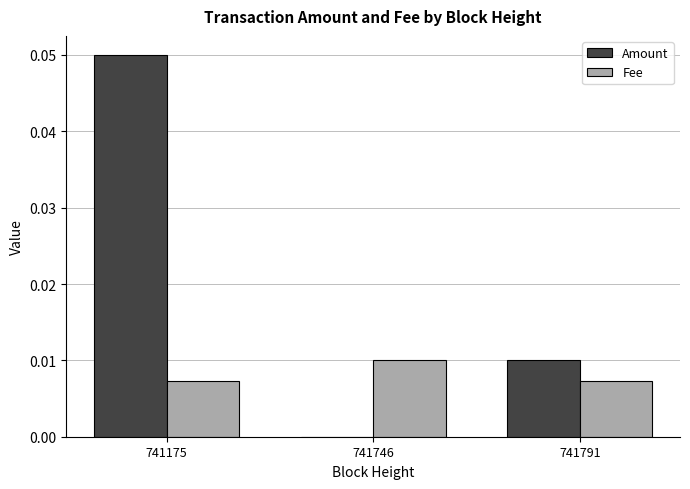

Is the value of Amount at 741746 greater than the value of Fee at 741175?

No